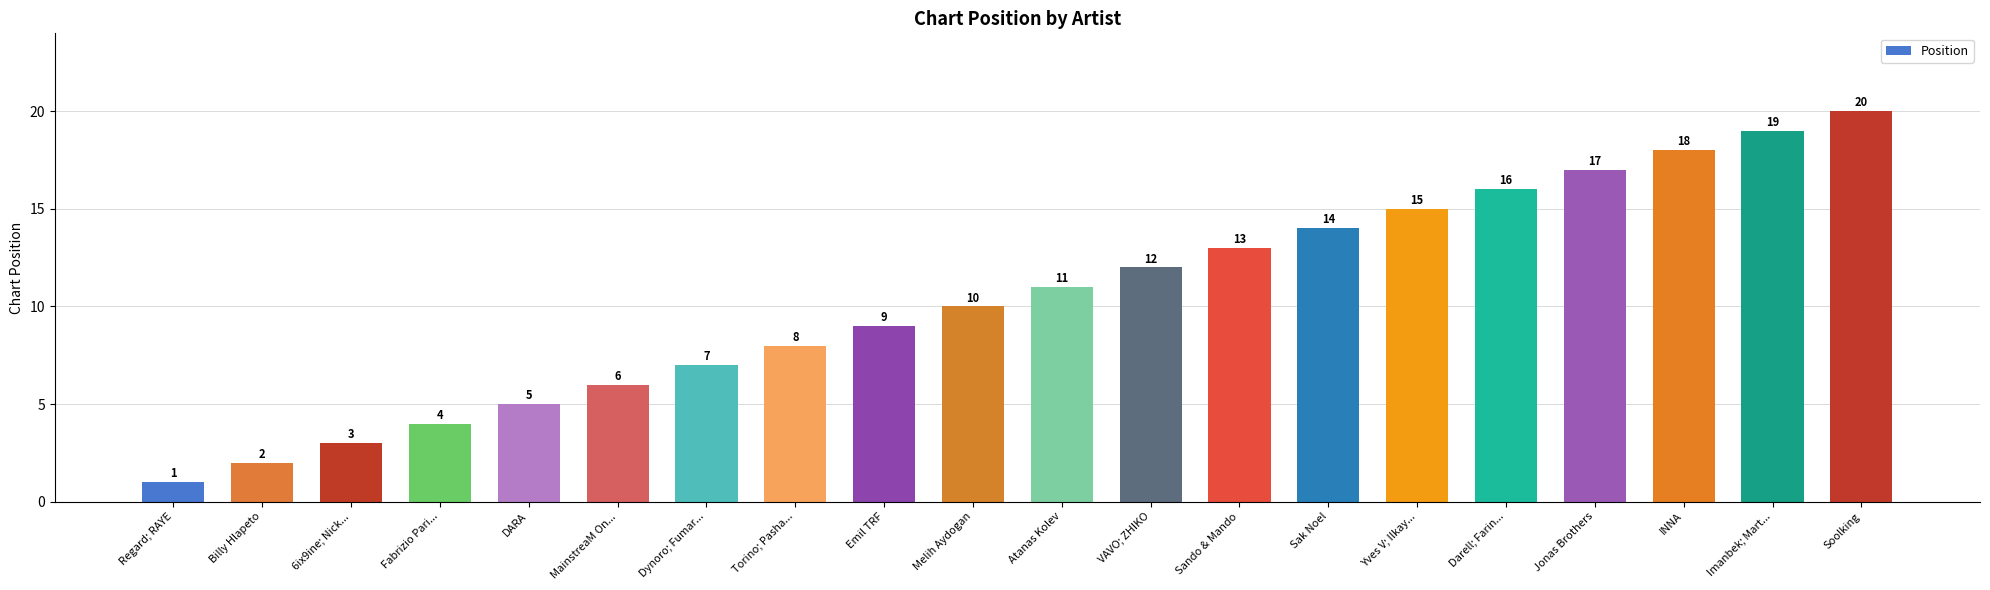

What is the change in value from Torino; Pasha... to Emil TRF?

+1